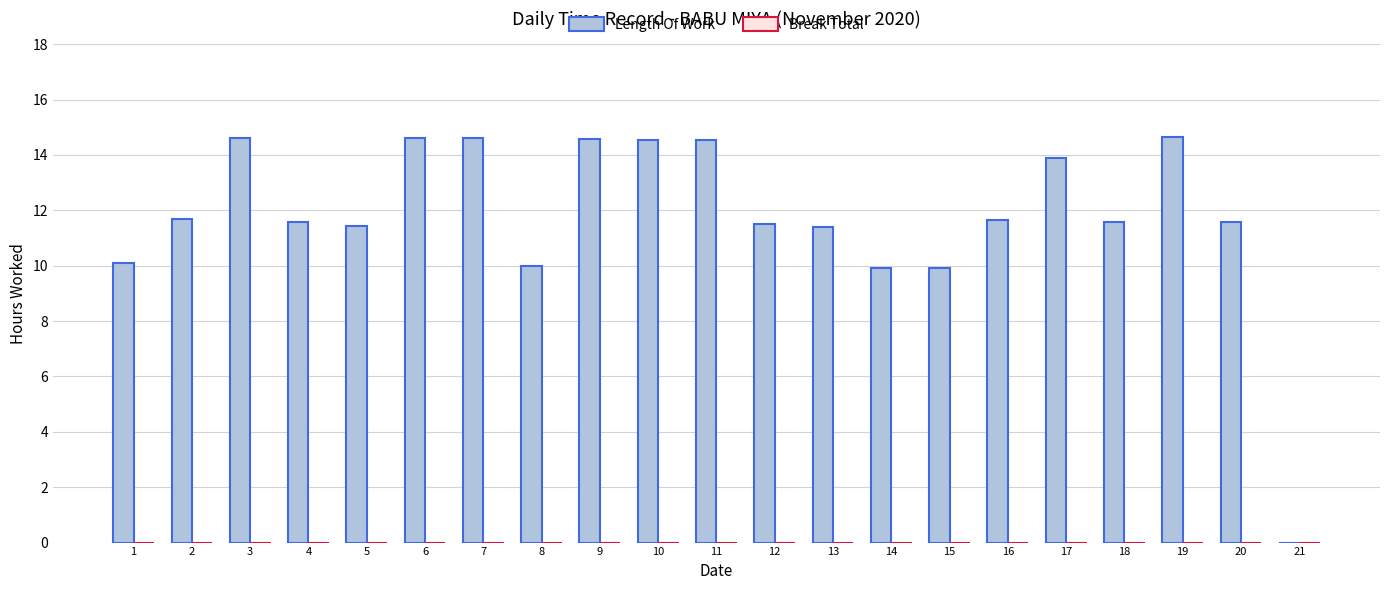

What is the greatest value displayed?

14.6